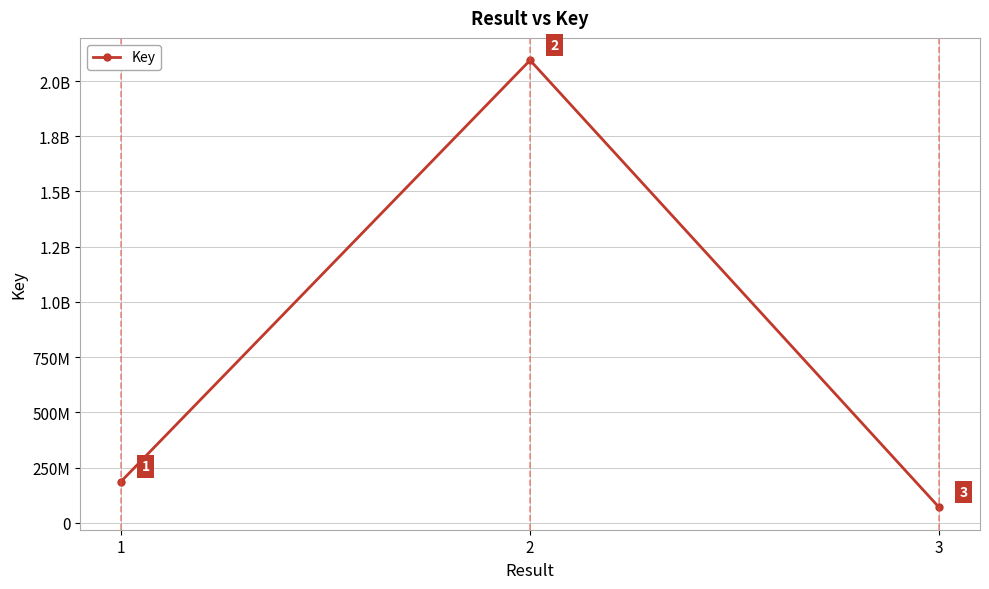

Is it true that the value at 3 is 115951911?

False